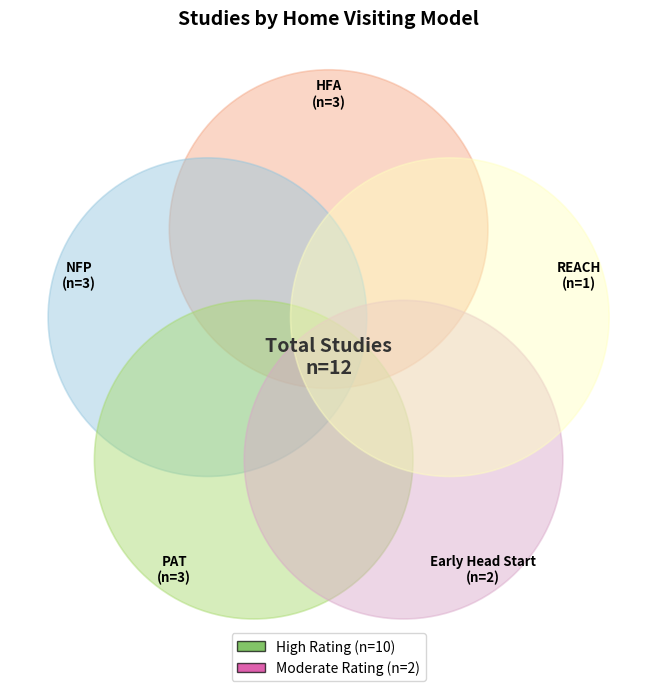

Does any single category account for the majority?

No